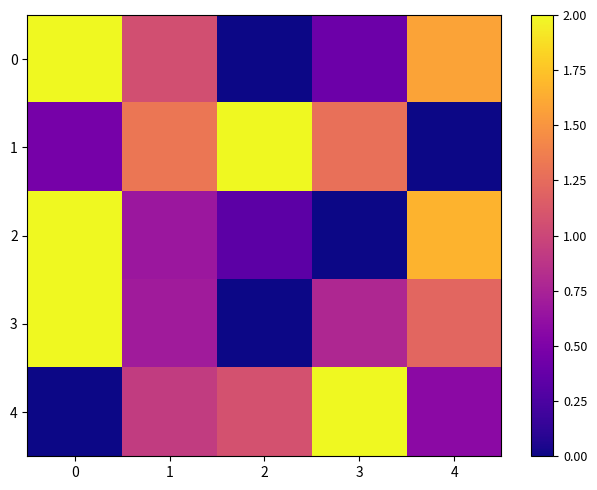

How many data points does each series have?

5